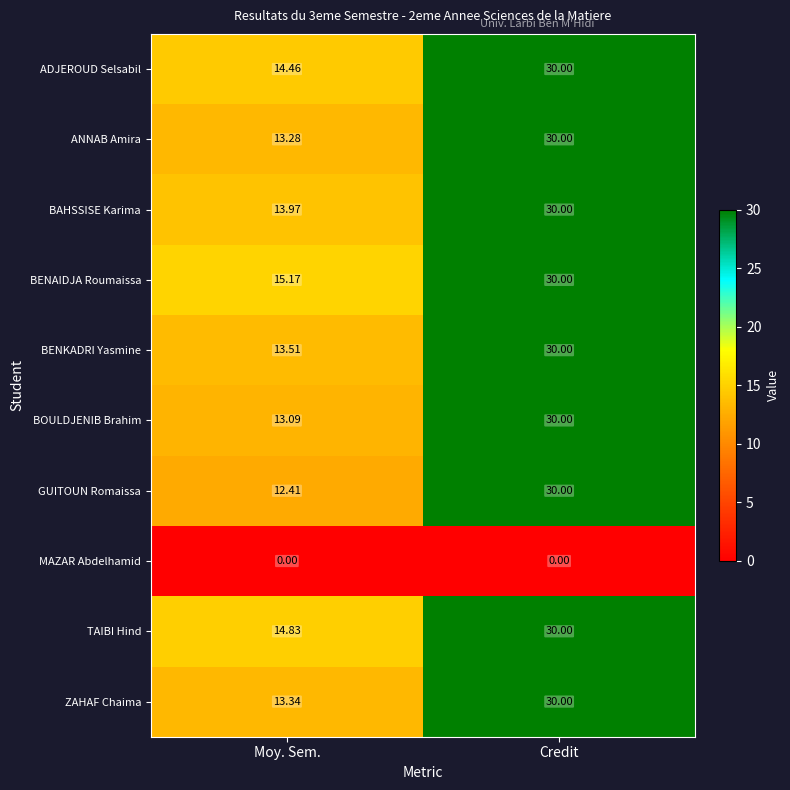

At which label does TAIBI Hind reach its minimum?

Moy. Sem.